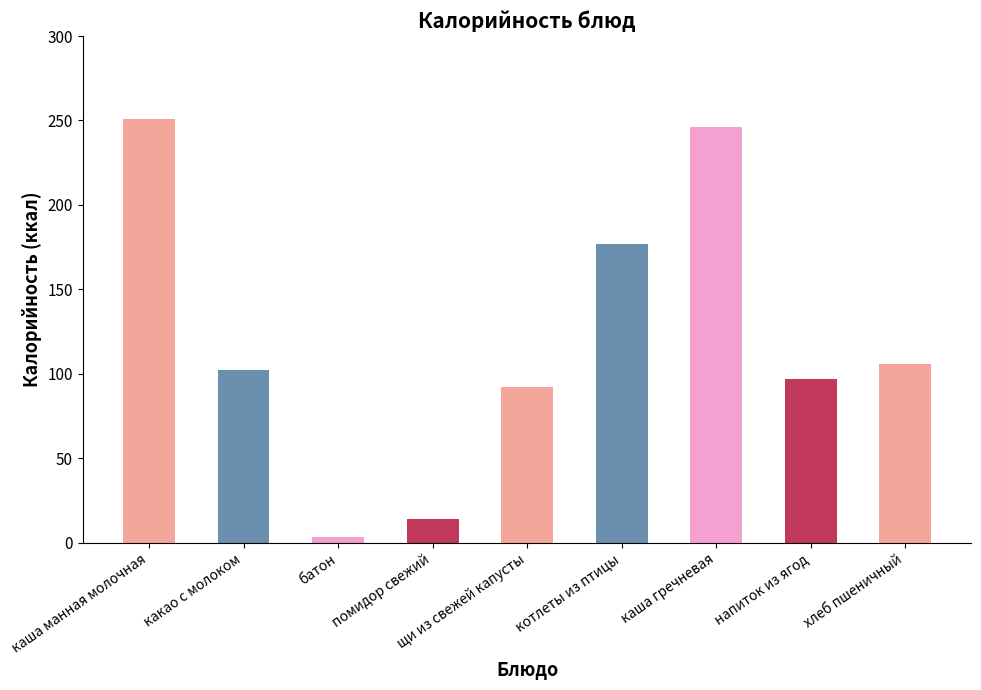

What is the difference between the maximum and minimum values?

248